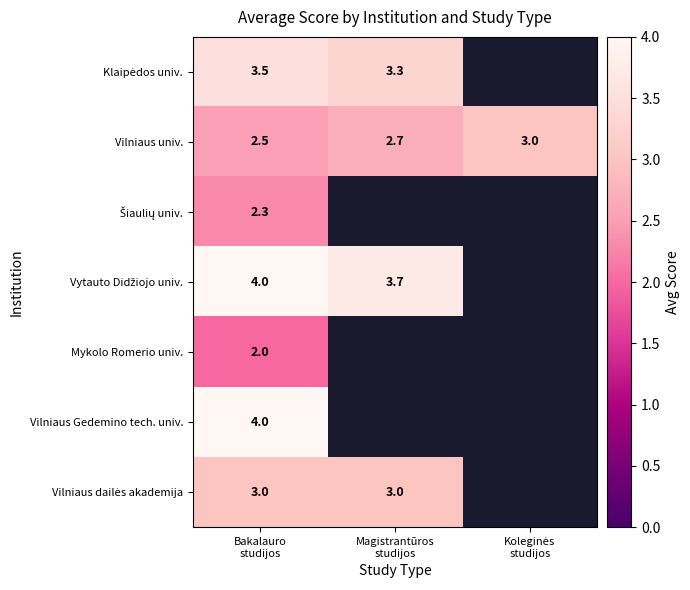

List the series in order of their peak value, lowest first.

Mykolo Romerio univ., Šiaulių univ., Vilniaus univ., Vilniaus dailės akademija, Klaipėdos univ., Vytauto Didžiojo univ., Vilniaus Gedemino tech. univ.